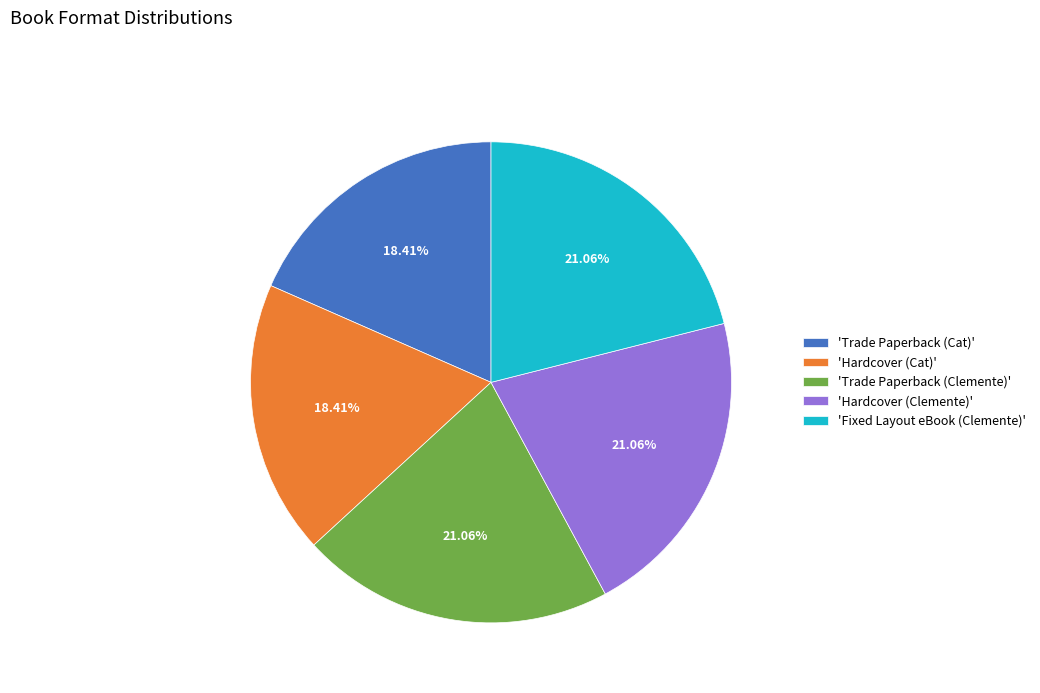

Is there any slice that represents more than half of the pie?

No